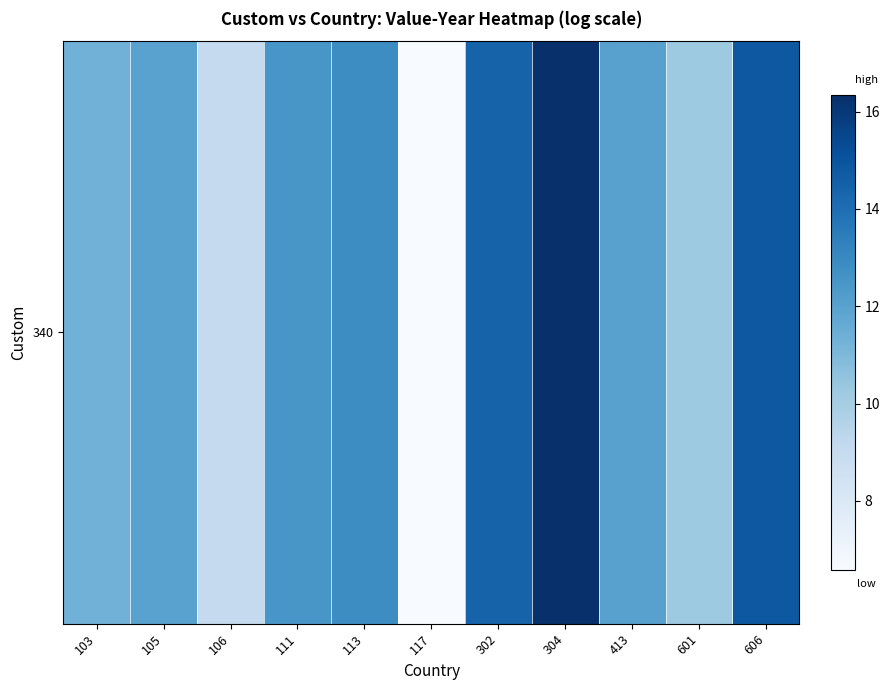

Reading left to right, list all the values displayed in this chart.

11.3	12.0	9.0	12.5	12.9	6.6	14.4	16.3	12.0	10.2	14.8